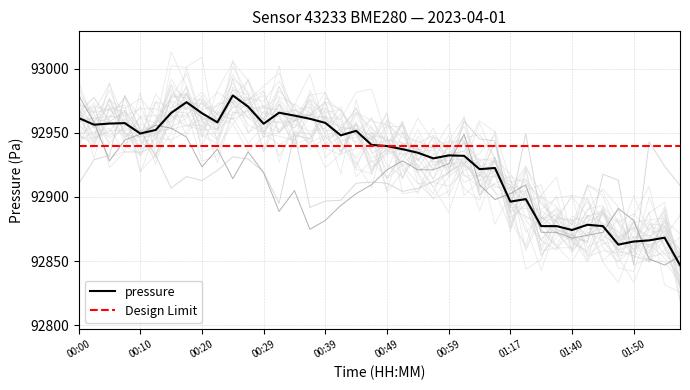

True or false: pressure has a value of 163545.2 at 00:20.

False